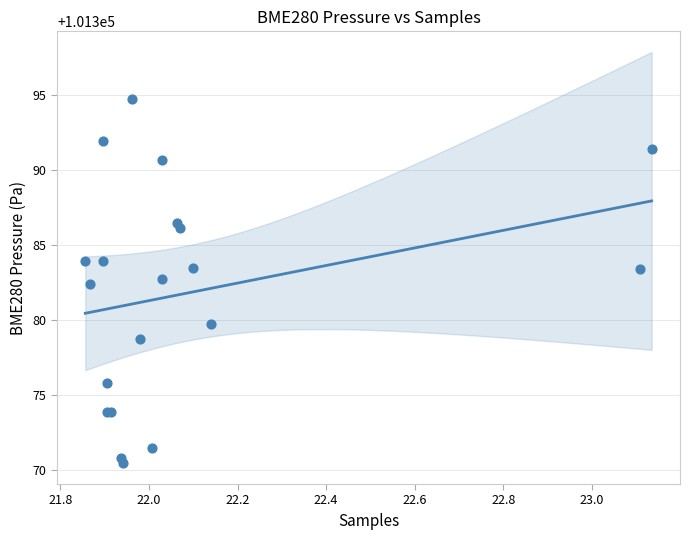

What Y value in the scatter plot is closest to 101382?

101382.4